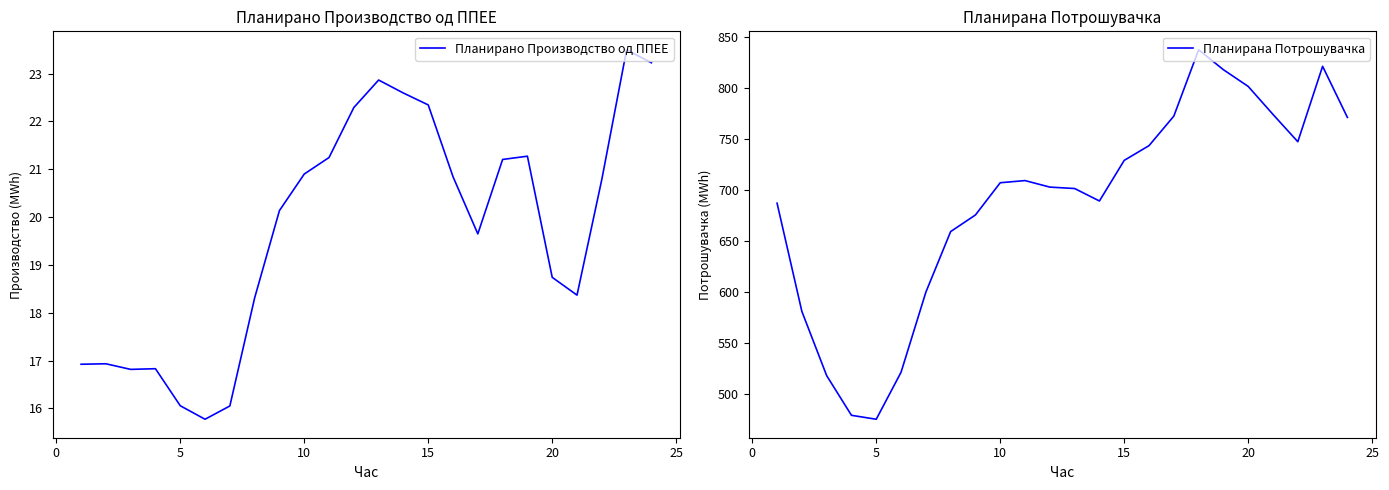

The Планирано Производство од ППЕЕ series shows 16.1 at 5. True or false?

True